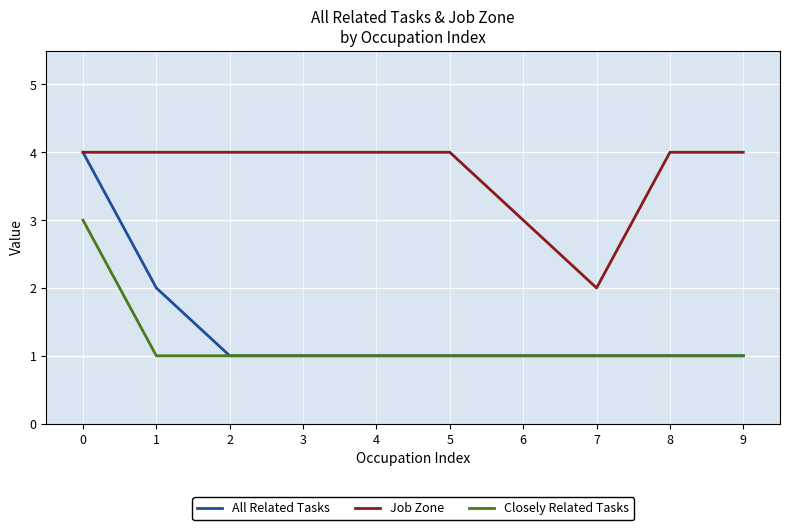

Count the All Related Tasks values in the range 1 to 2.

9